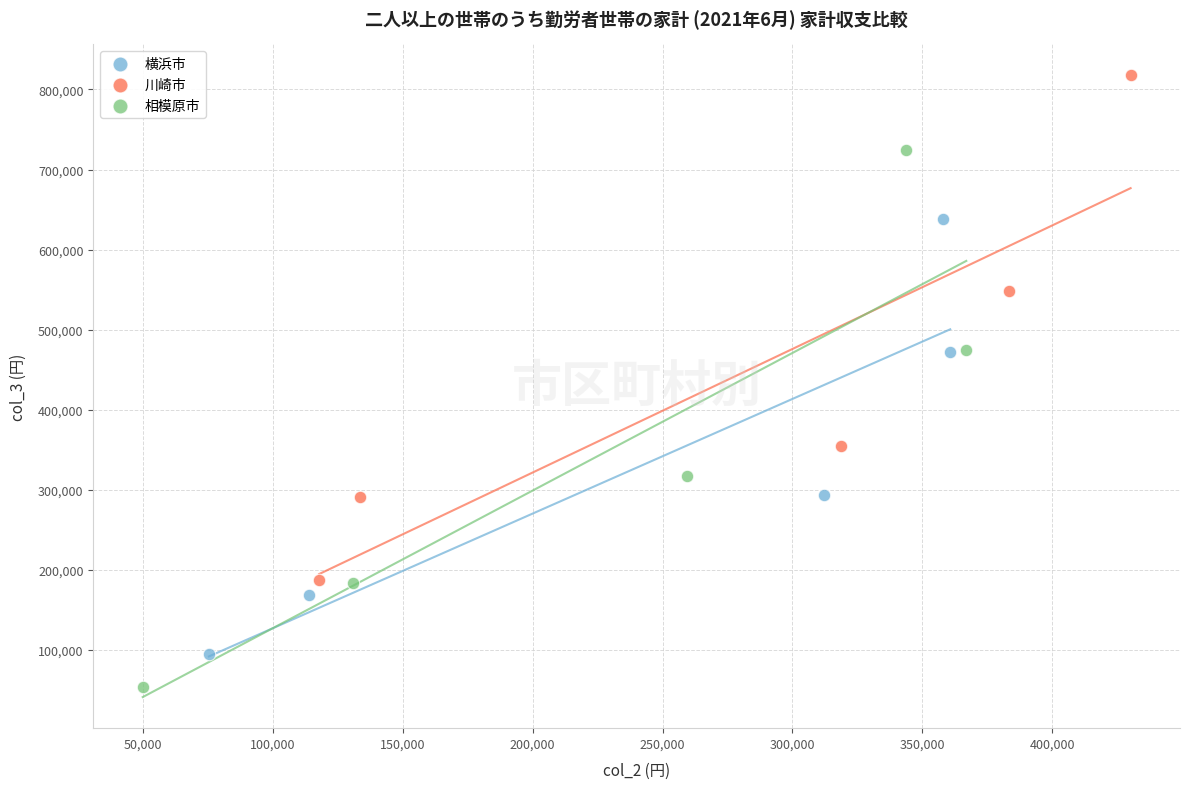

Which series contains the highest Y value?

川崎市